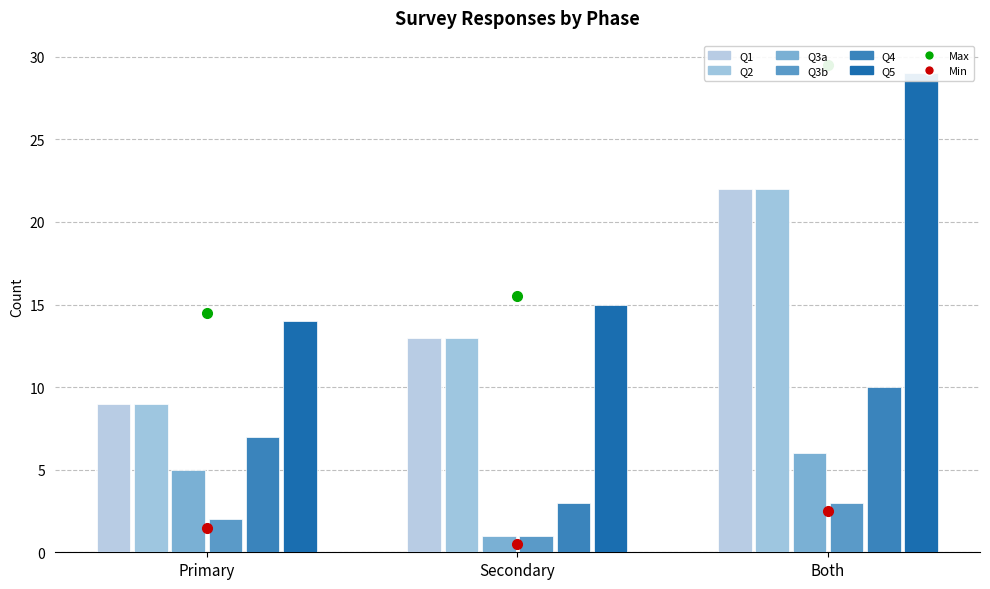

Between Secondary and Both, which series saw the biggest shift?

Q5